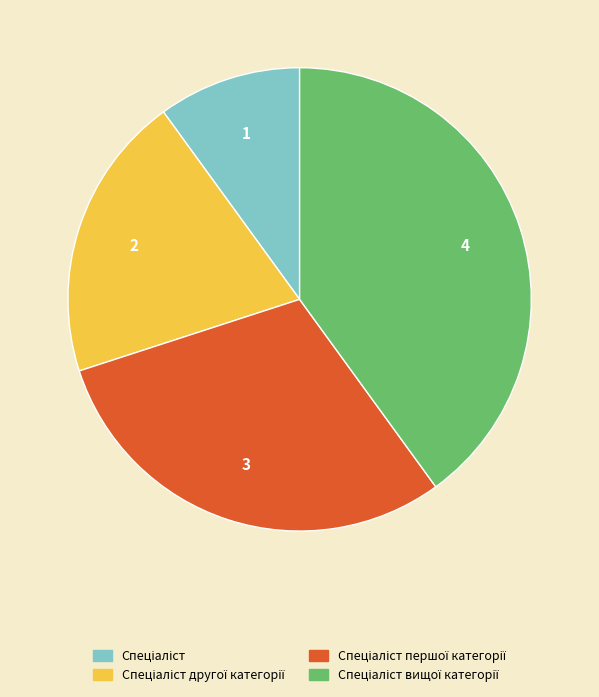

How many slices are in this pie chart?

4